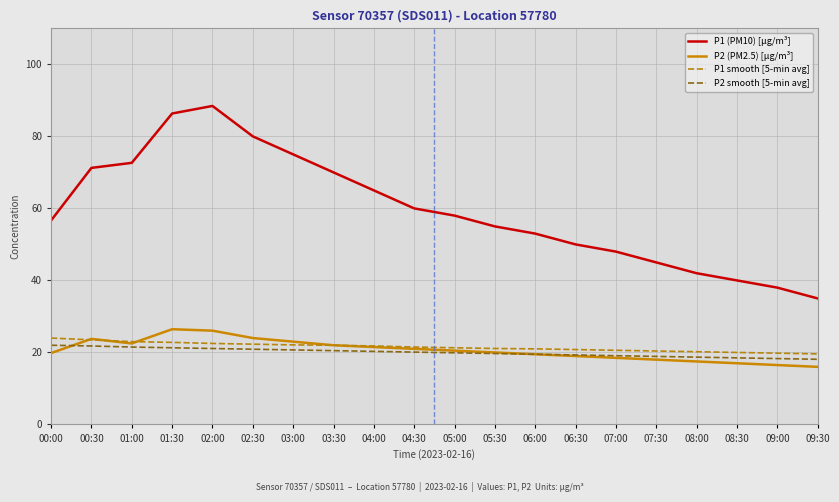

True or false: P1 (PM10) [µg/m³] and P1 smooth [5-min avg] cross at least once.

False